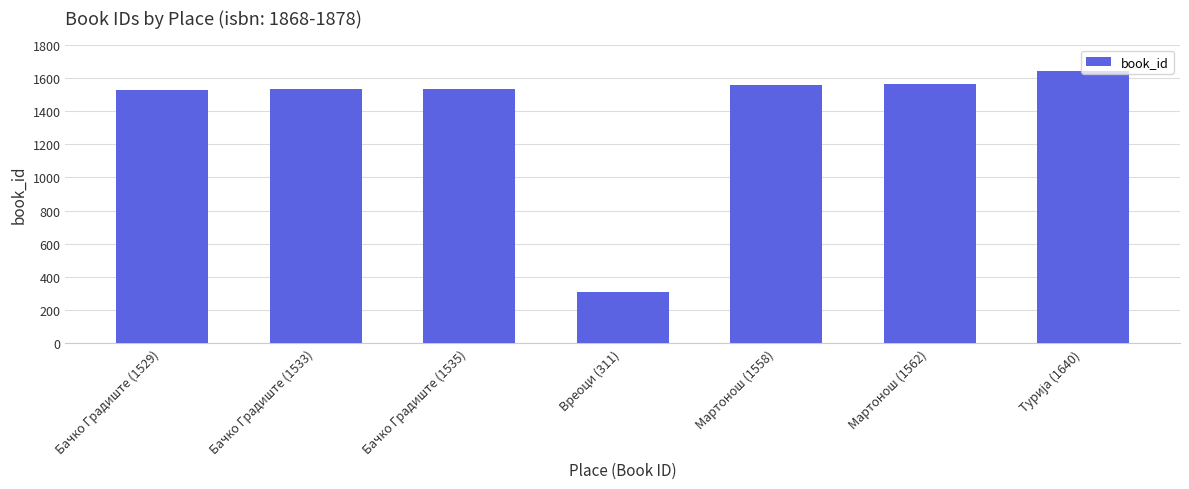

How many series are shown in this chart?

1